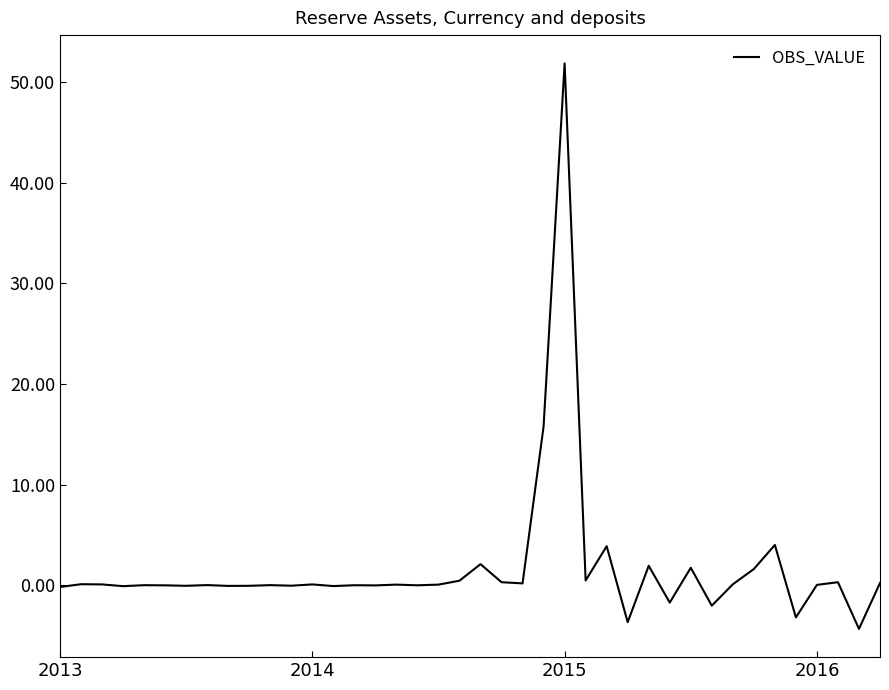

What is the maximum value shown in the chart?

51.9